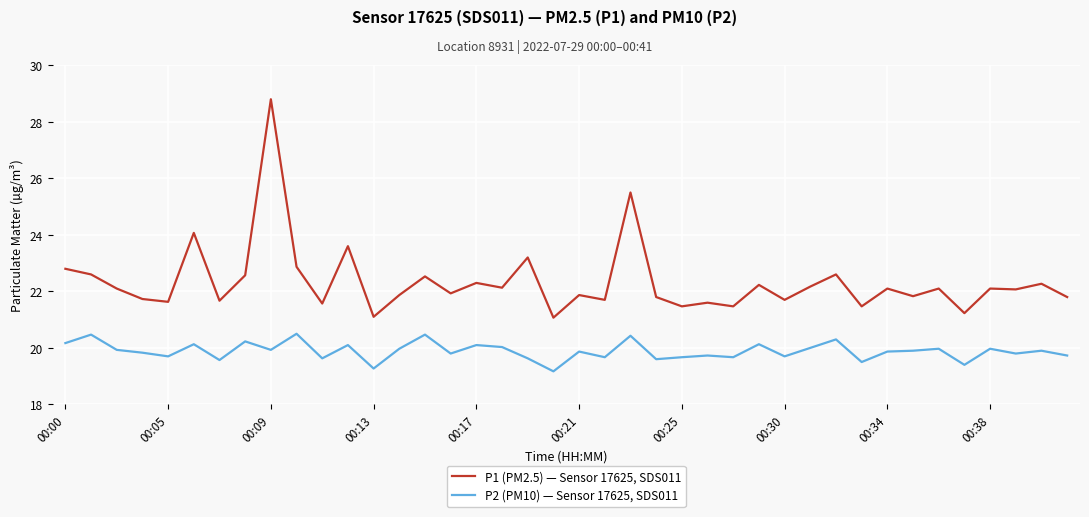

True or false: P2 (PM10) — Sensor 17625, SDS011 and P1 (PM2.5) — Sensor 17625, SDS011 intersect in this chart.

False